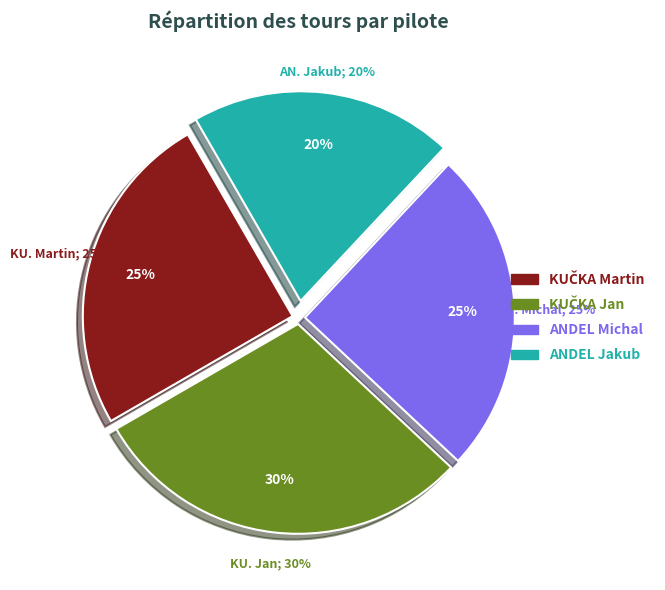

Which has a higher value, ANDEL Jakub or ANDEL Michal?

ANDEL Michal